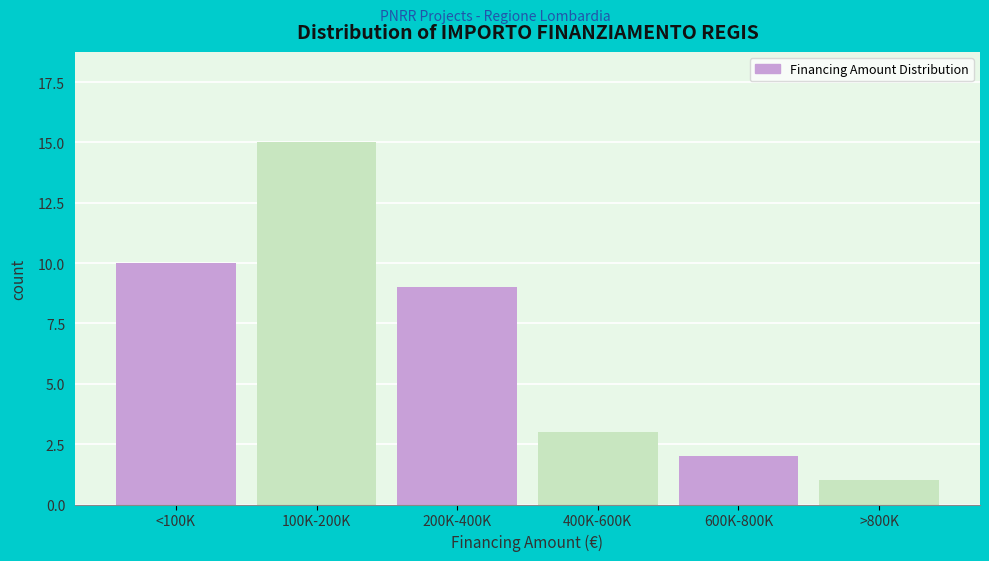

Reading left to right, transcribe all the data shown in this chart.

<100K=10	100K-200K=15	200K-400K=9	400K-600K=3	600K-800K=2	>800K=1